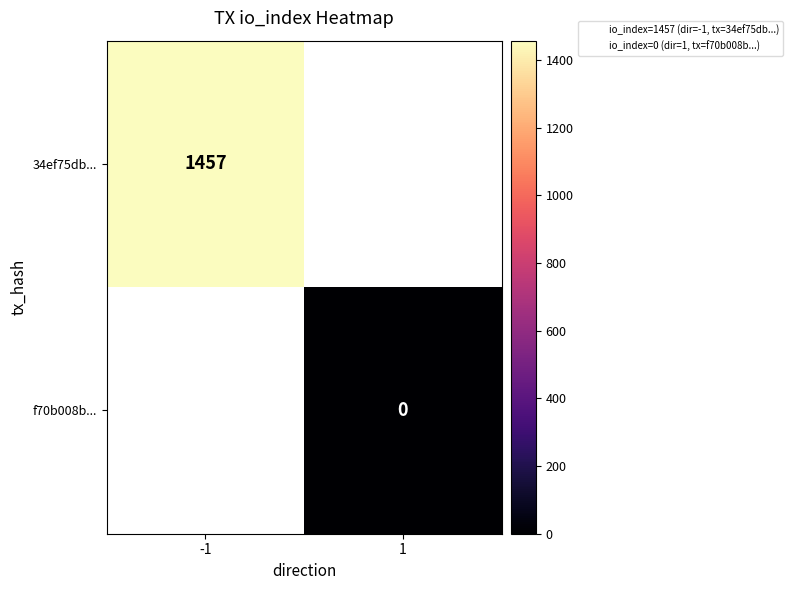

Which series has the widest spread of values?

34ef75db...